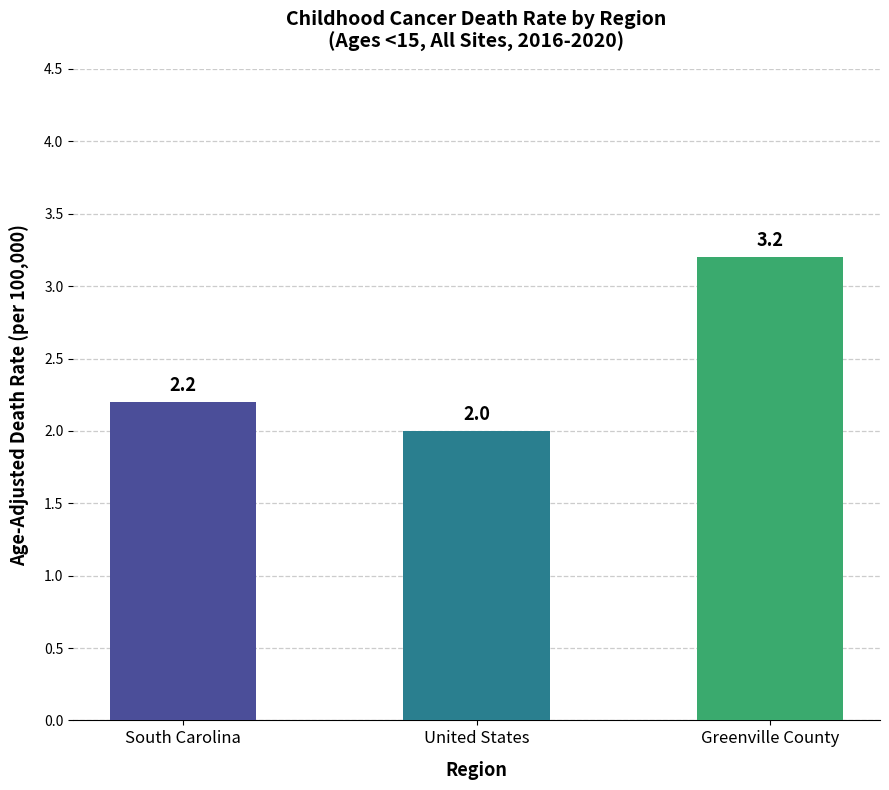

The value at South Carolina is 1.3. True or false?

False